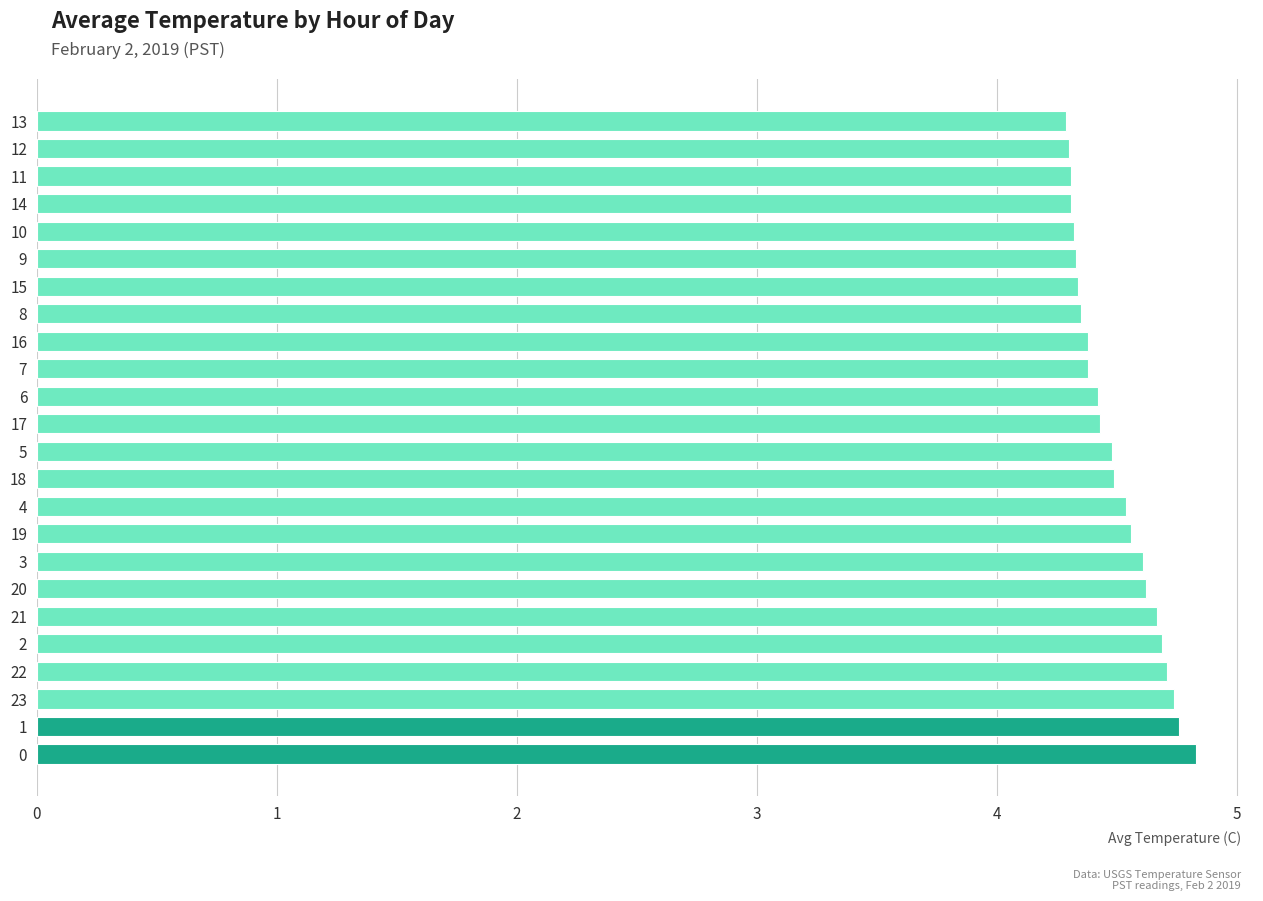

How many series are shown in this chart?

1